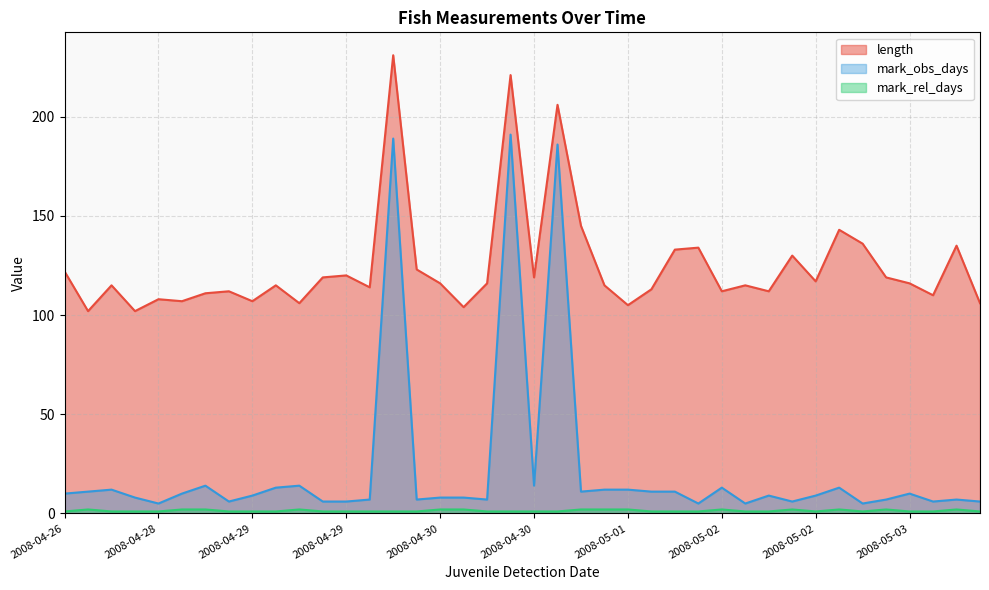

What are all the series names shown in the legend?

length, mark_obs_days, mark_rel_days